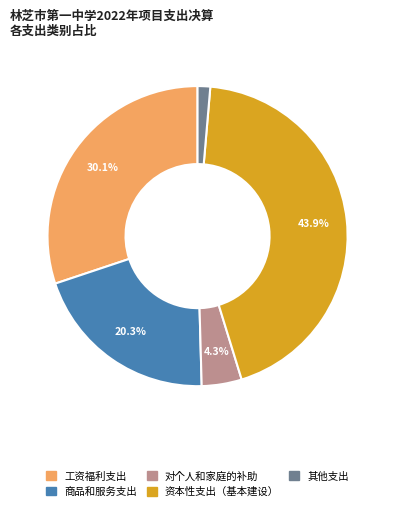

Count the number of slices in the pie.

5